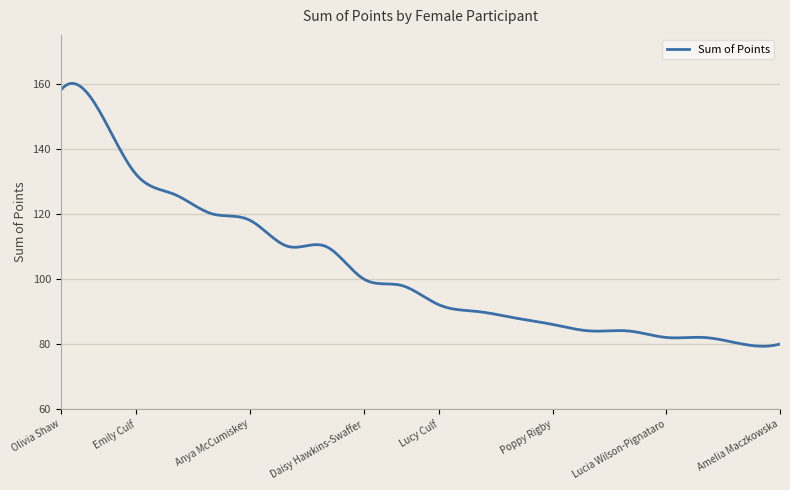

What is the maximum value shown in the chart?

160.1